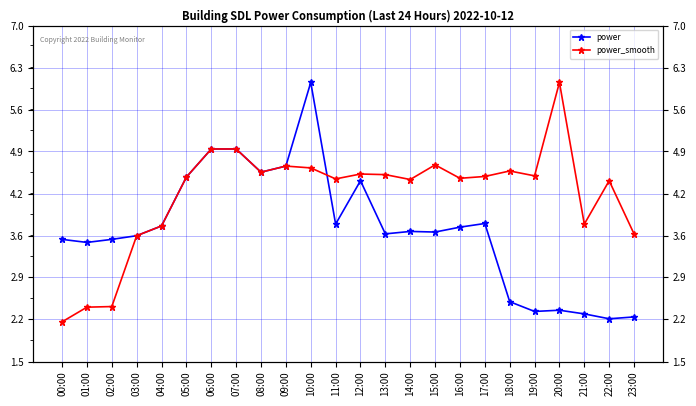

The value of power at 19:00 is 3.4. True or false?

False